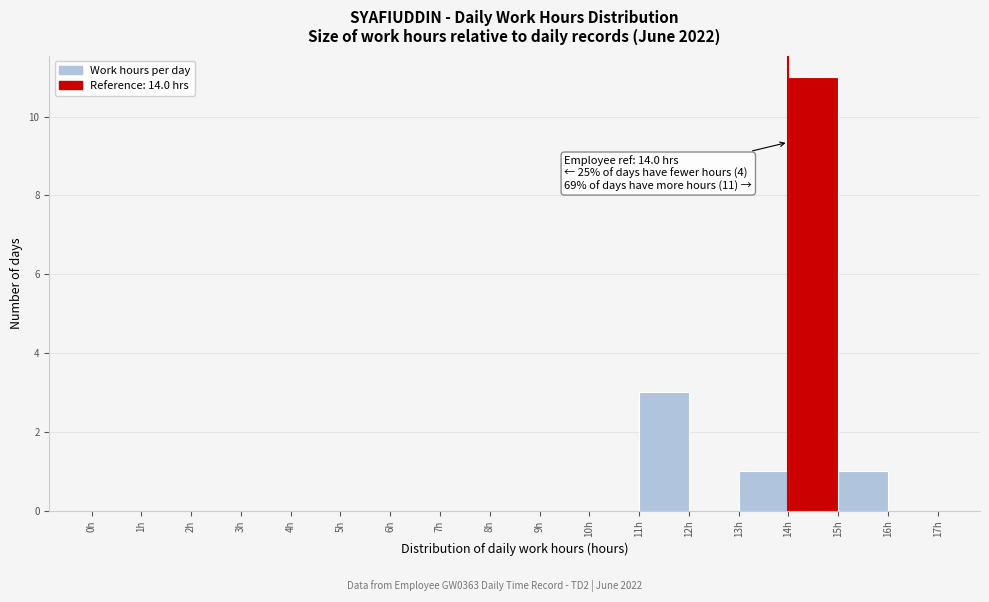

Which range on the x-axis has the tallest bar?

14 to 15